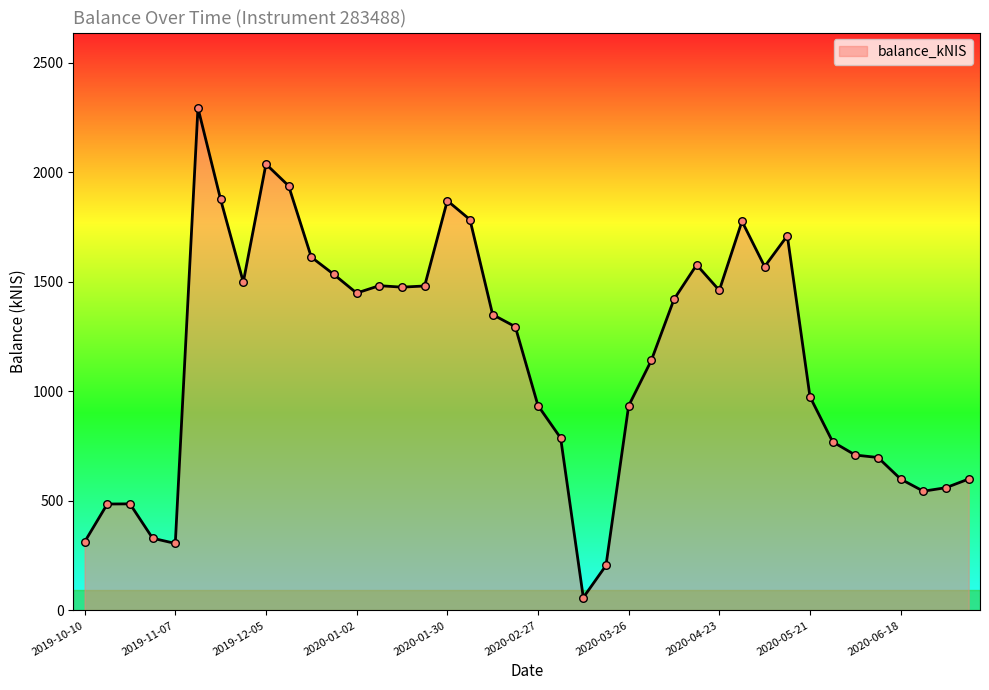

What is the minimum value shown in the chart?

58.8